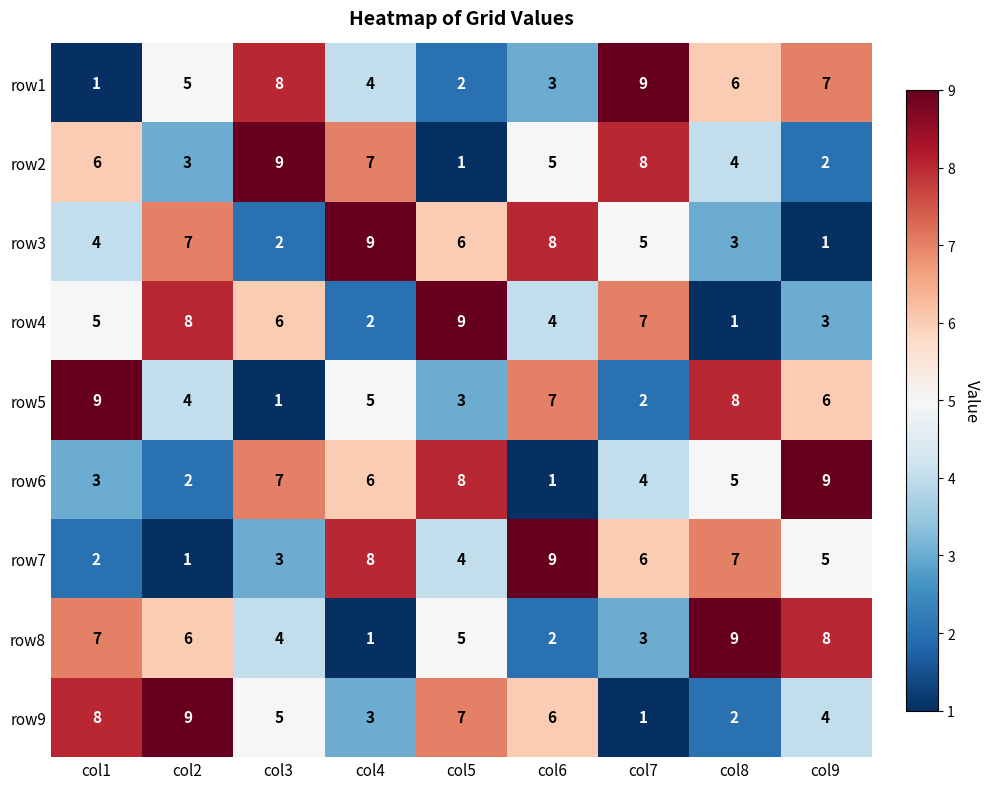

What is the minimum value shown in the chart?

1